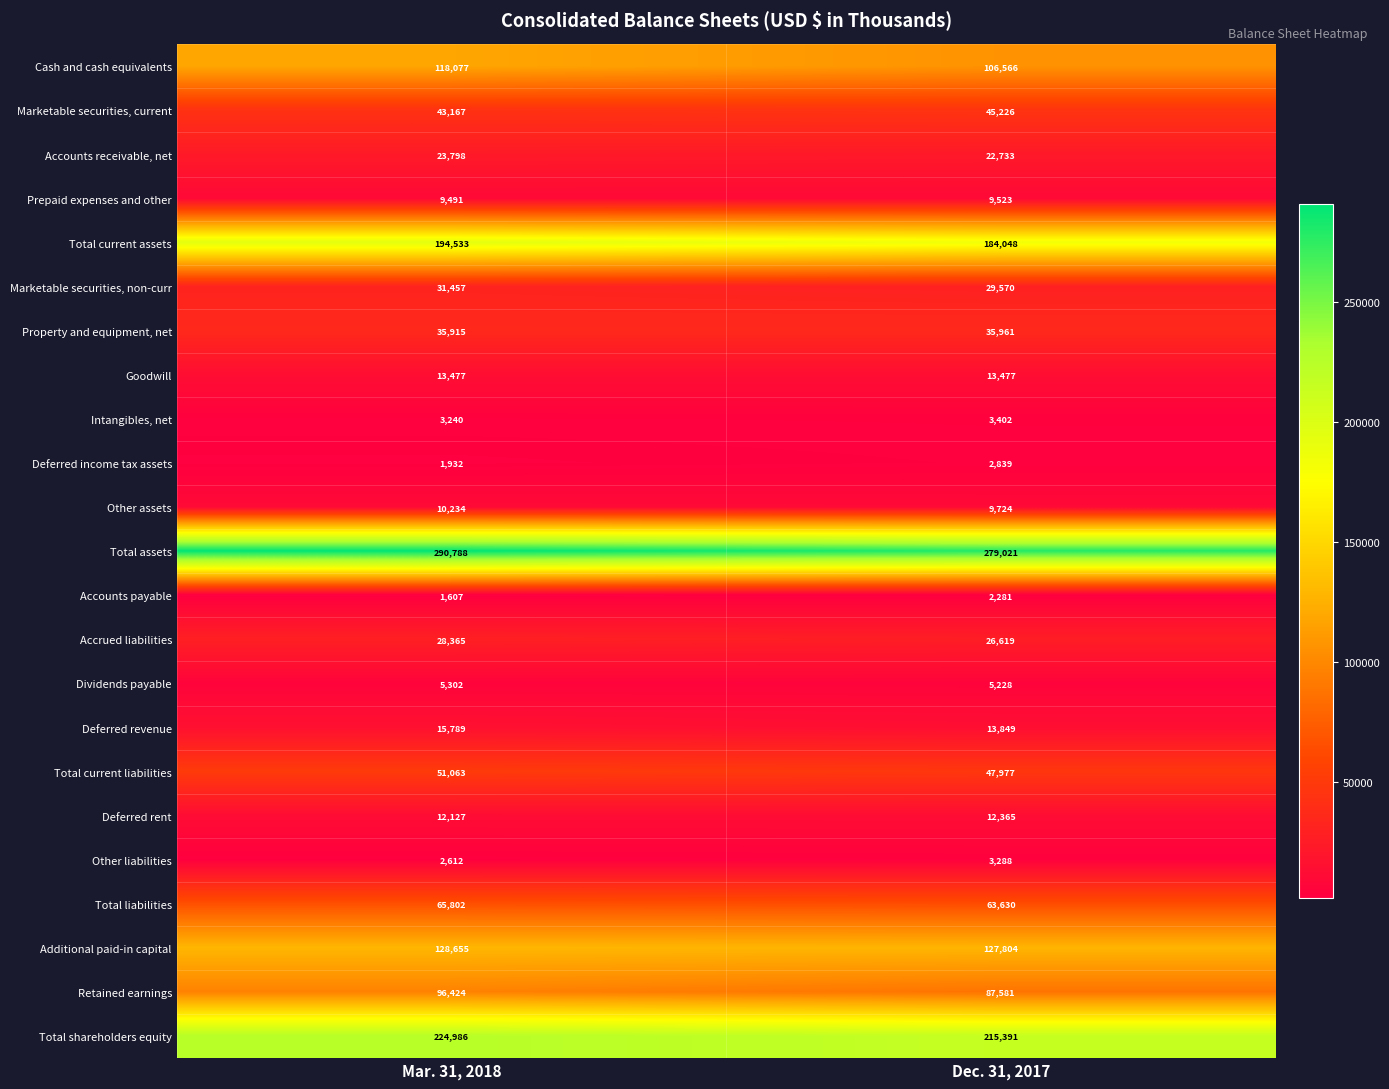

The value of Deferred income tax assets at Mar. 31, 2018 is 1932. True or false?

True